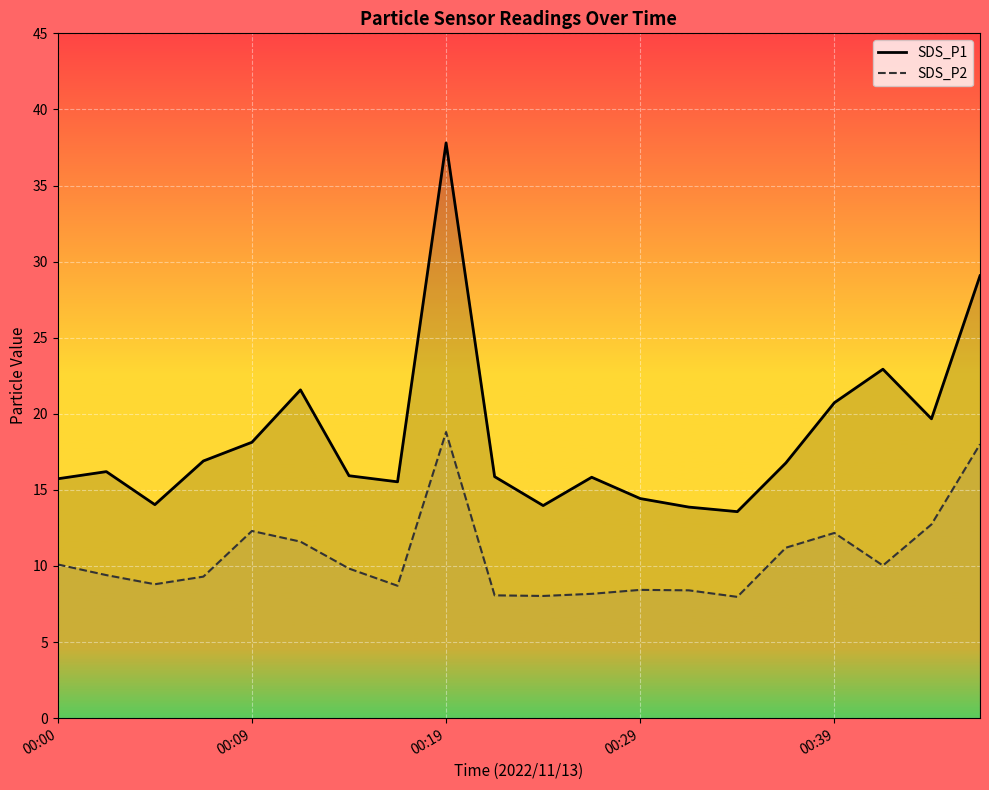

What position from the right is 10?

10